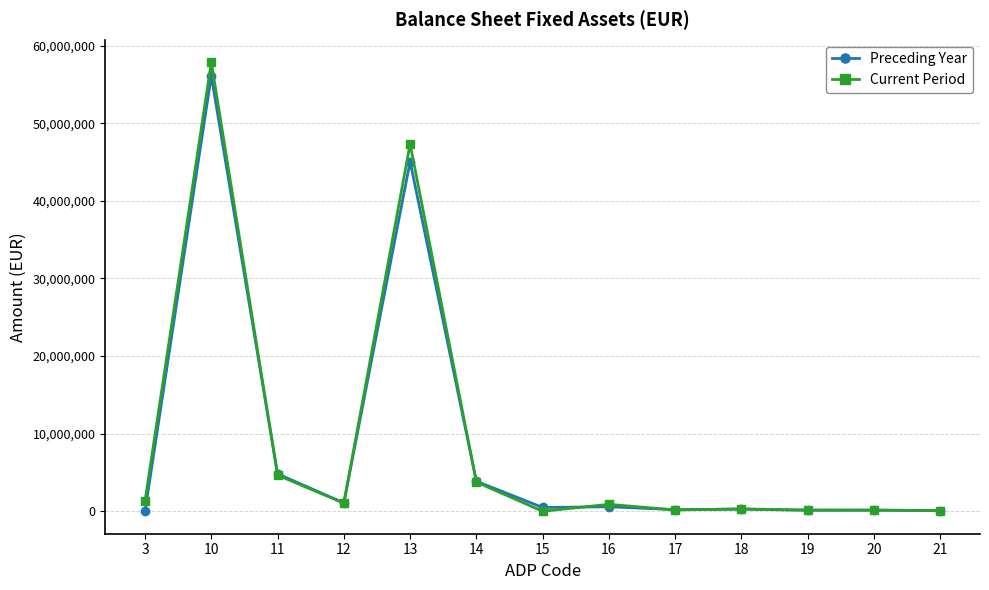

Which series has the widest spread of values?

Current Period